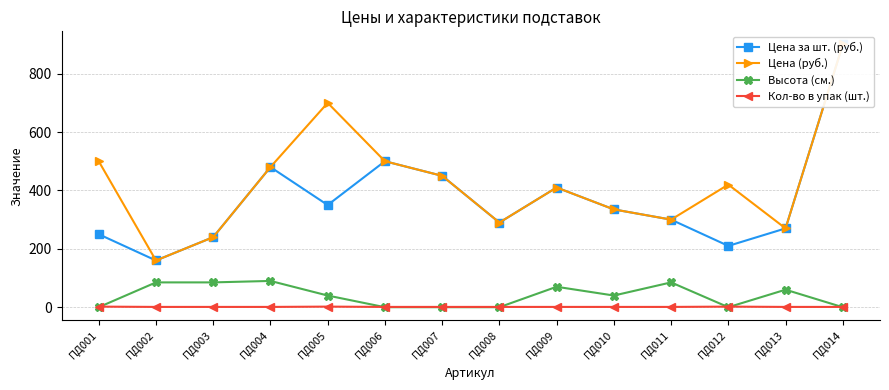

The value of Цена за шт. (руб.) at ПД008 is 290. True or false?

True